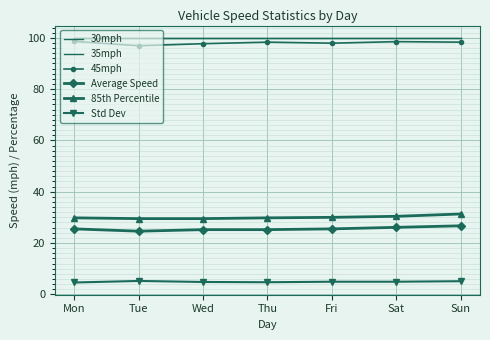

True or false: Std Dev has a value of 5.2 at Tue.

True